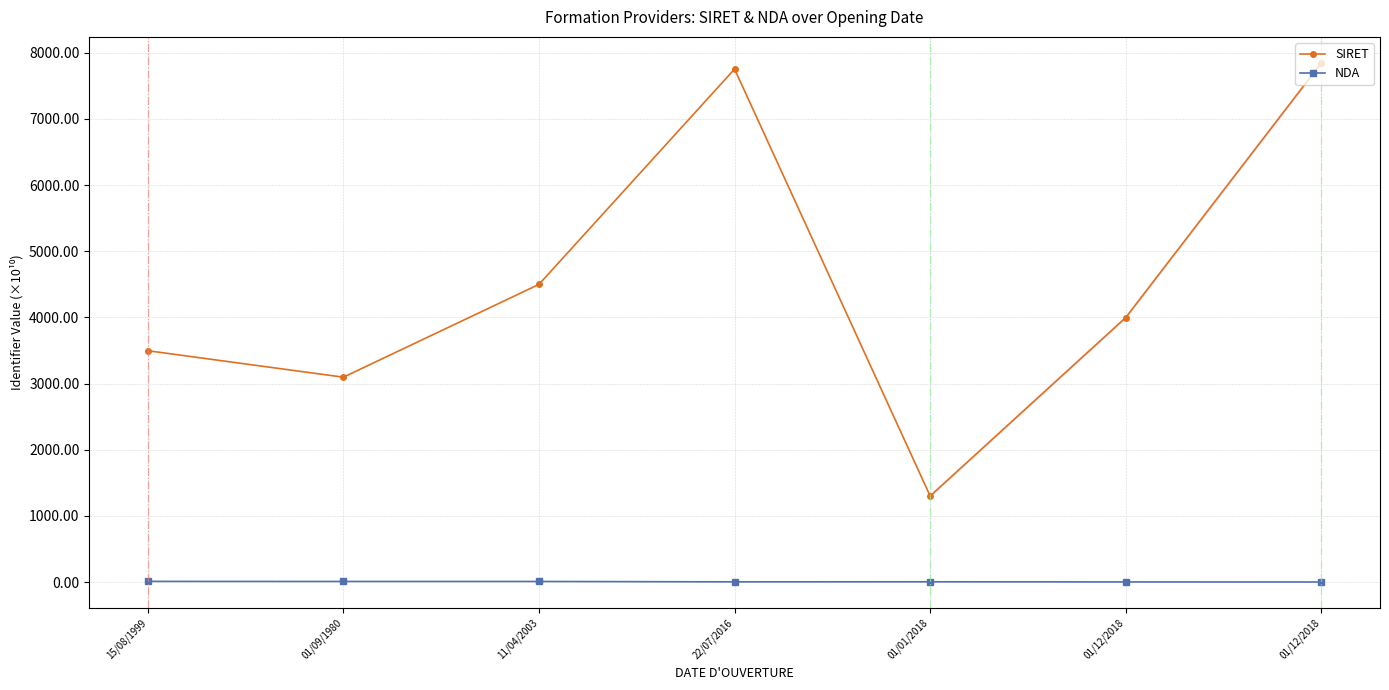

Reading left to right, what are all the values shown in this chart?

SIRET: 15/08/1999=3495.7	01/09/1980=3095.8	11/04/2003=4498.8	22/07/2016=7753.2	01/01/2018=1300.2	01/12/2018=3997.8	01/12/2018=7846.7
NDA: 15/08/1999=9.3	01/09/1980=8.2	11/04/2003=8.3	22/07/2016=2.4	01/01/2018=3.3	01/12/2018=1.2	01/12/2018=0.0